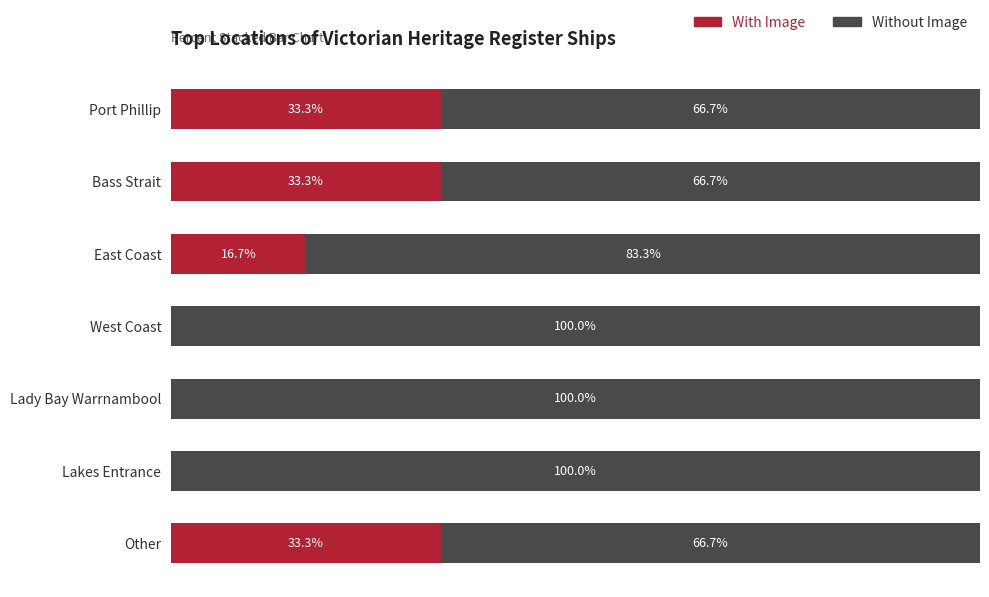

At which label is With Image closest to 16?

East Coast